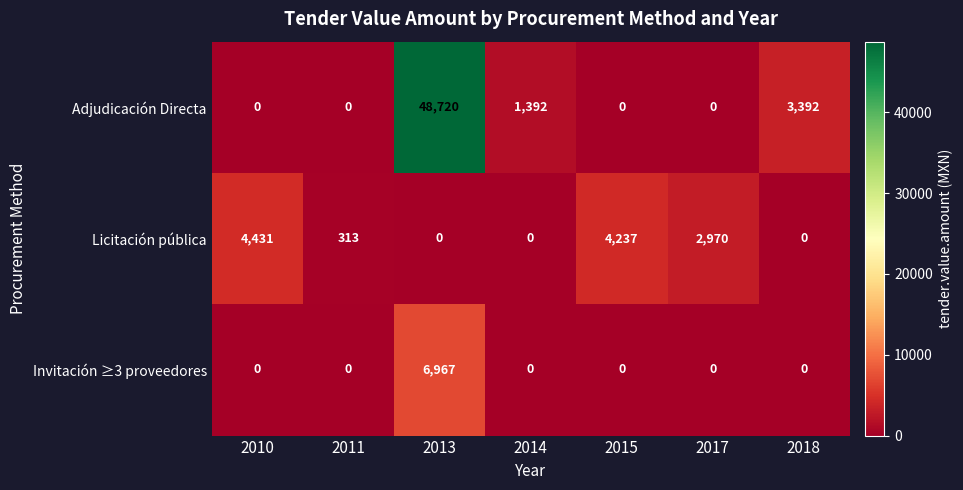

The Invitación ≥3 proveedores series shows -3773 at 2015. True or false?

False